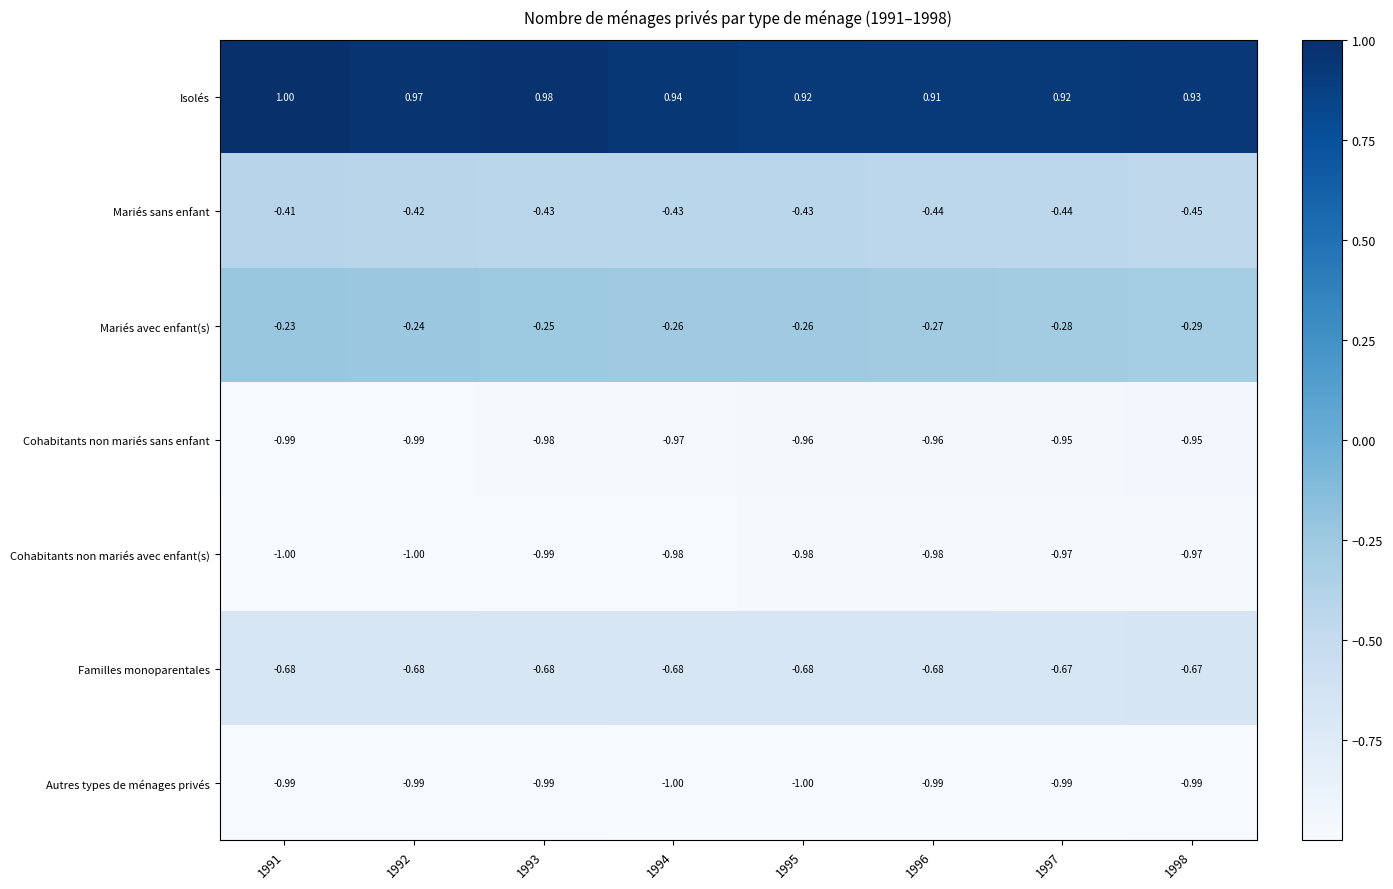

Rank the series by their maximum value, from lowest to highest.

Autres types de ménages privés, Cohabitants non mariés avec enfant(s), Cohabitants non mariés sans enfant, Familles monoparentales, Mariés sans enfant, Mariés avec enfant(s), Isolés